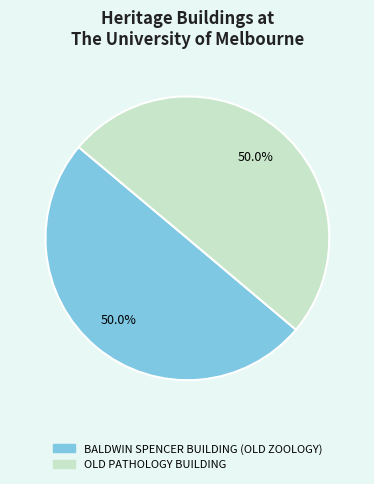

Approximately how many times larger is the value at BALDWIN SPENCER BUILDING (OLD ZOOLOGY) compared to OLD PATHOLOGY BUILDING?

1.0